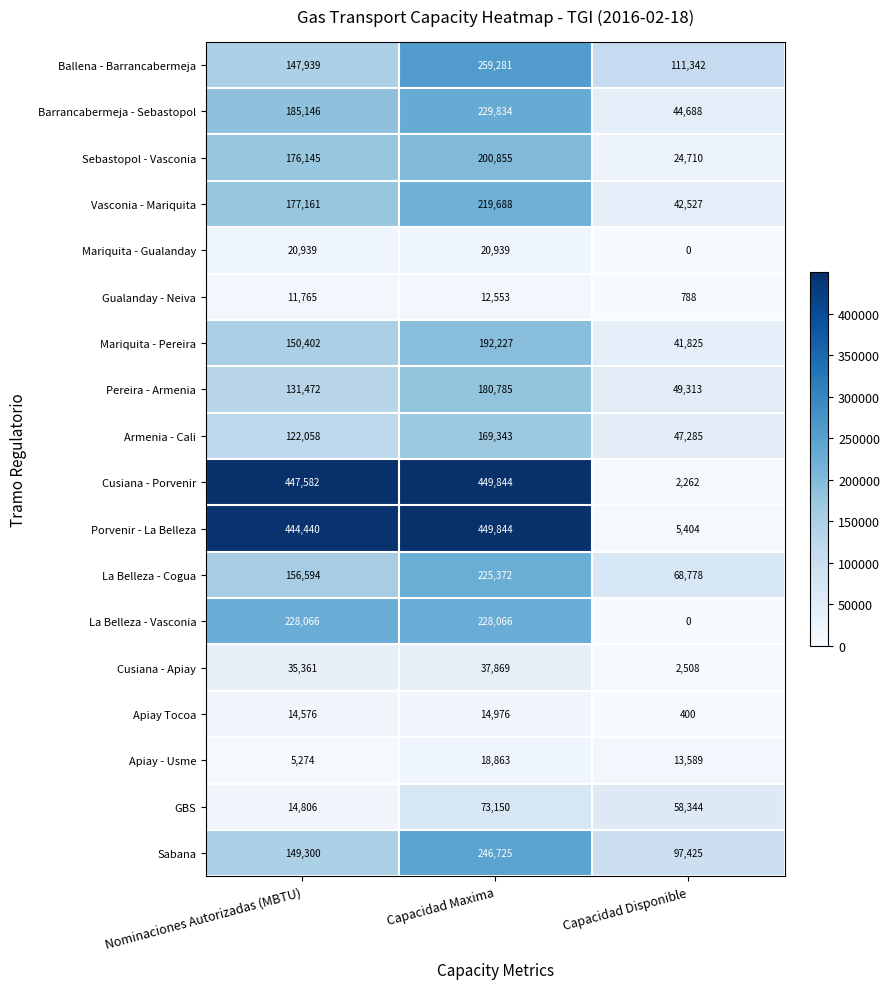

The value of La Belleza - Vasconia at Nominaciones Autorizadas (MBTU) is 228066. True or false?

True